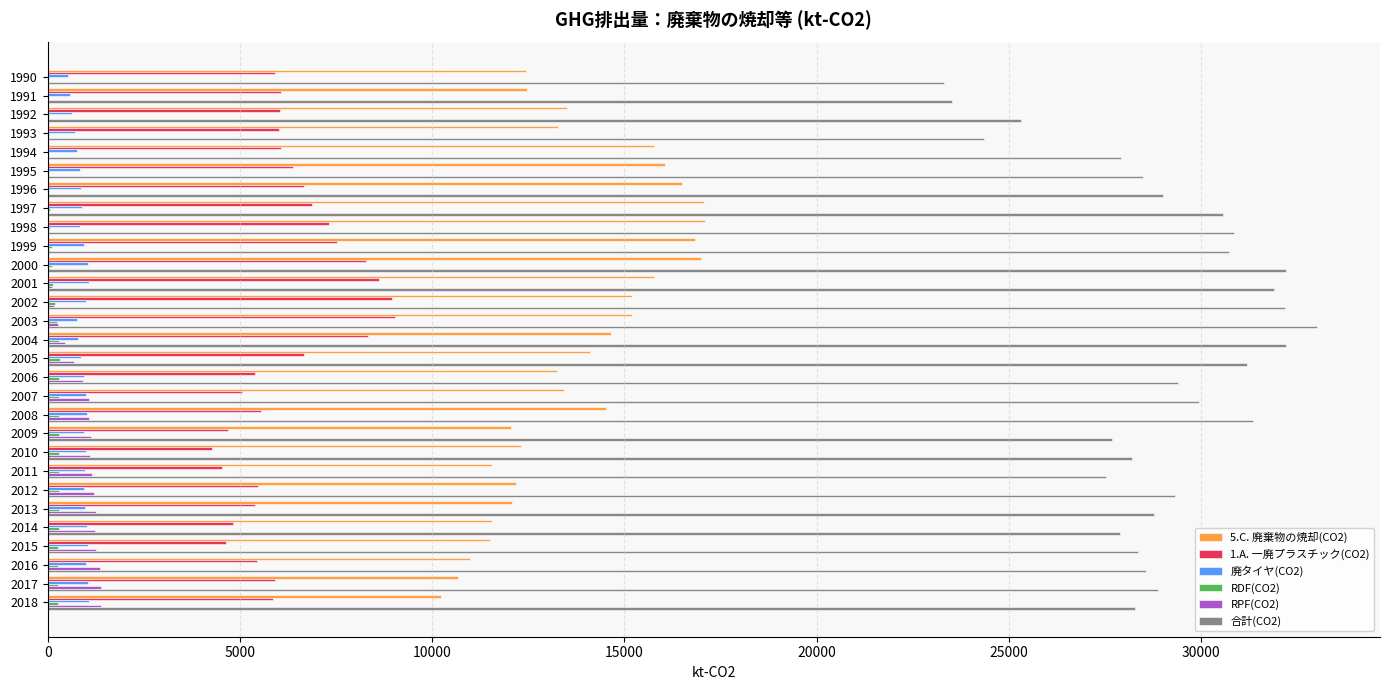

Which category has the highest value across all series?

2003